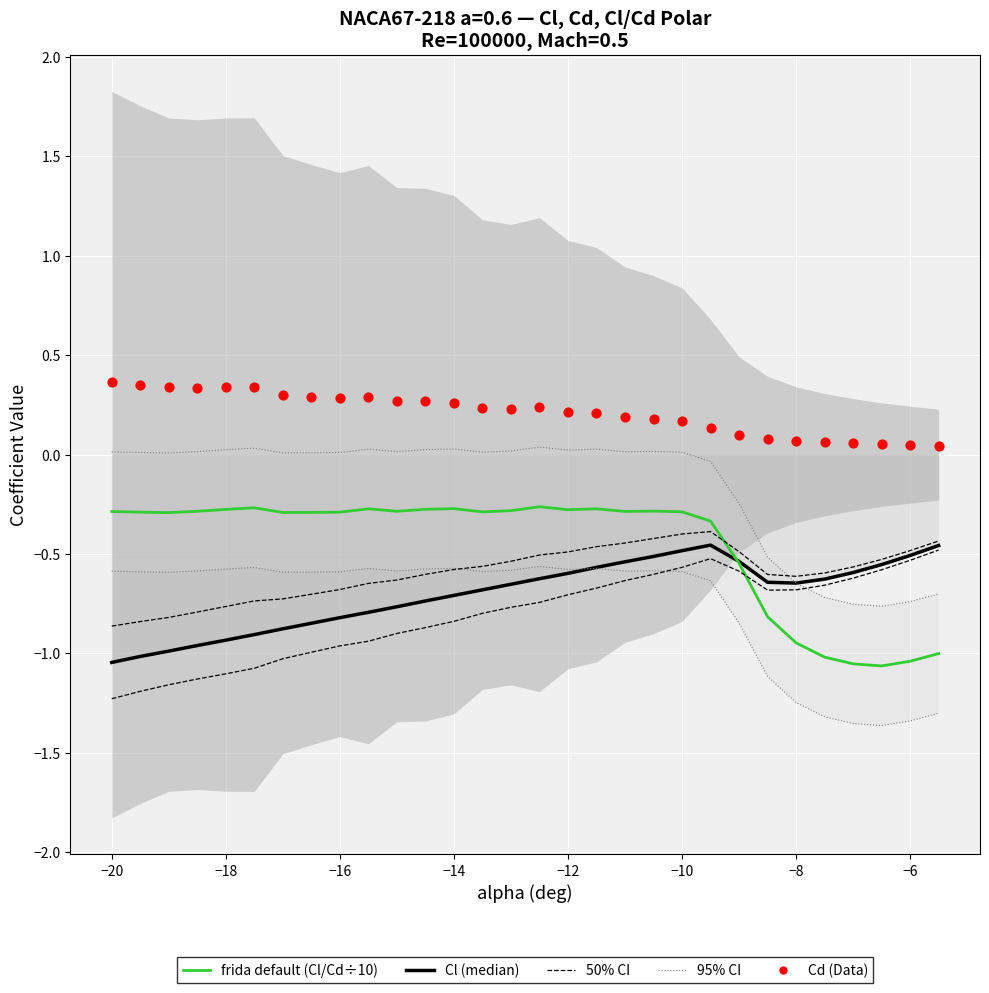

At how many categories does at least one series exceed 0?

30